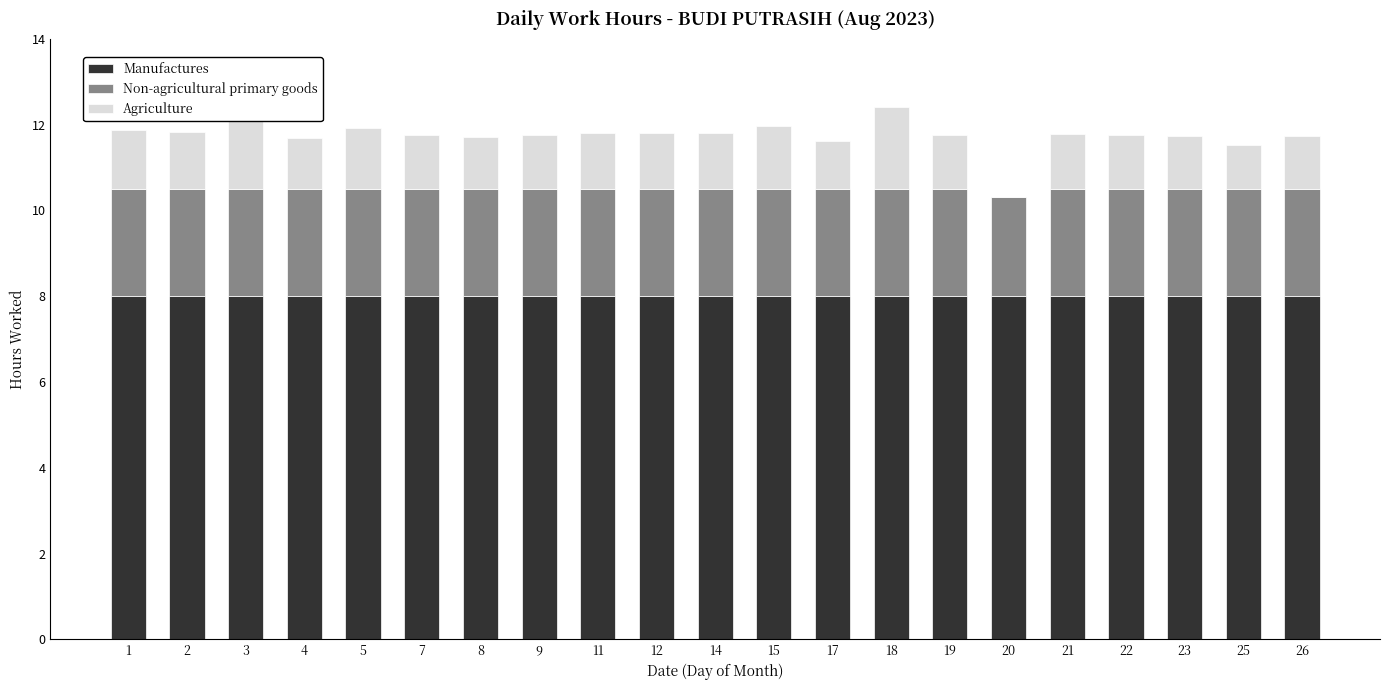

What is the total value across all series at 18?

12.4